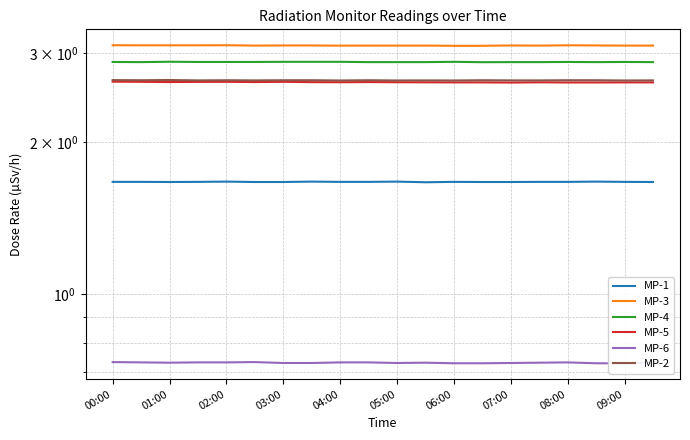

What is the sum of the MP-6 values at 05:00 and 13?

1.5